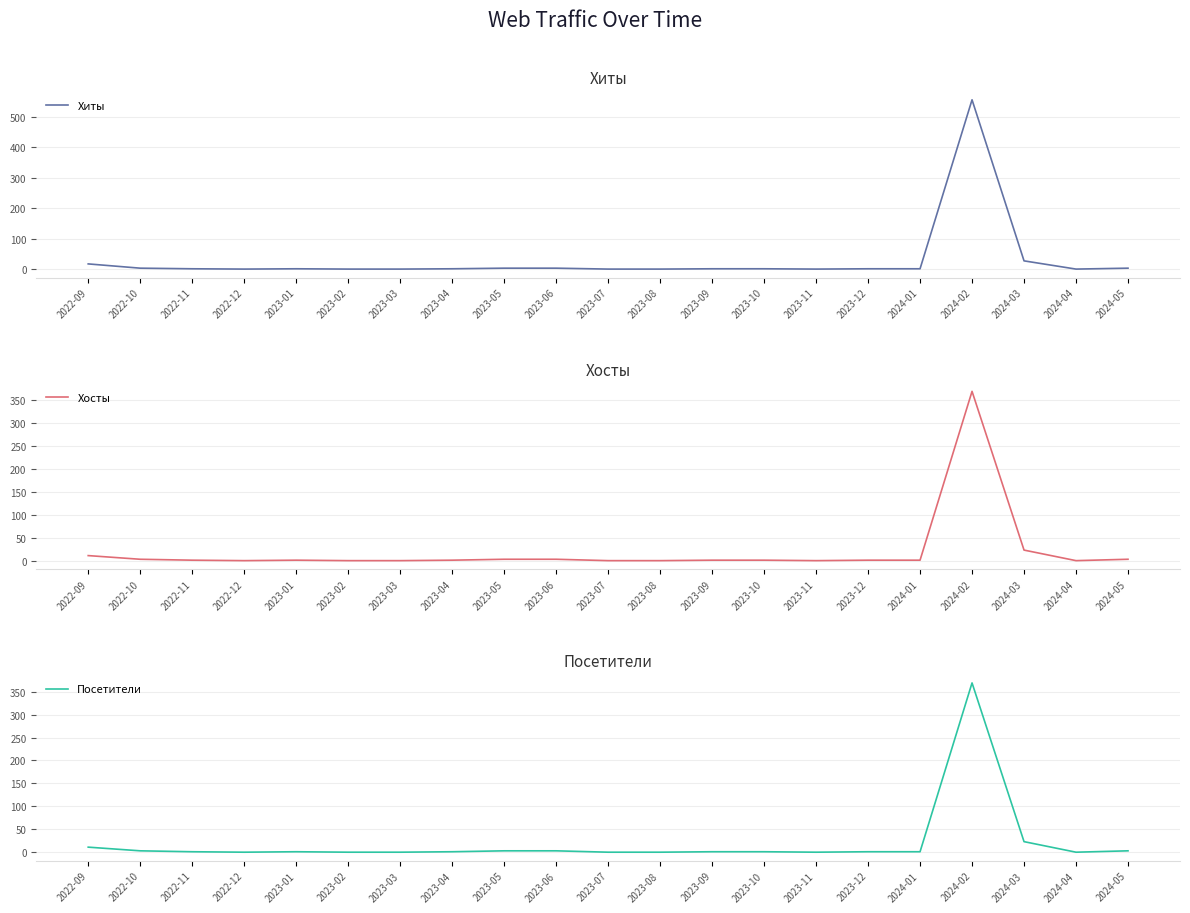

List the series in order of their peak value, lowest first.

Хосты, Посетители, Хиты